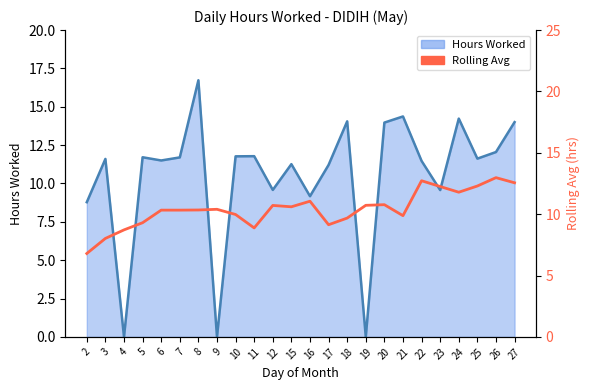

How many data points does each series have?

24